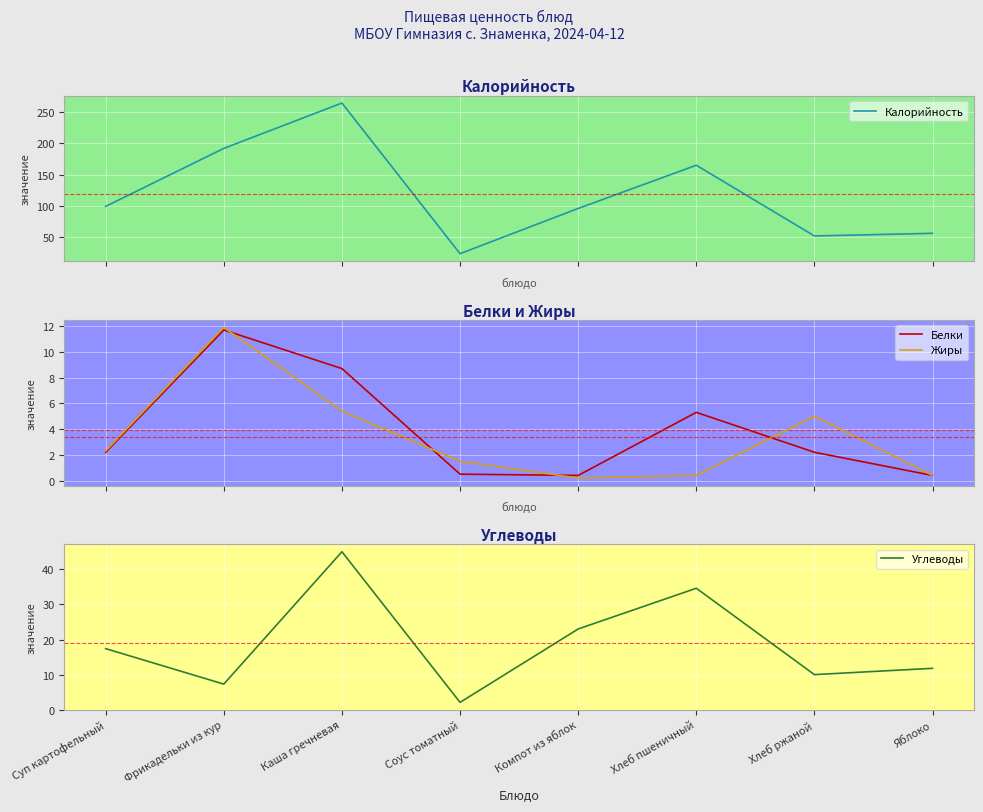

Which label corresponds to the largest value in the chart?

Каша гречневая